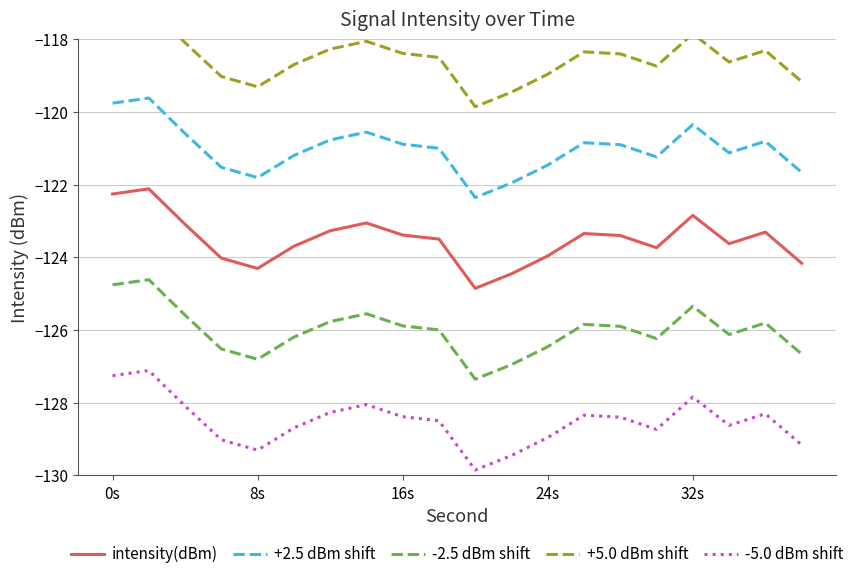

The -5.0 dBm shift series shows -198.2 at 24s. True or false?

False